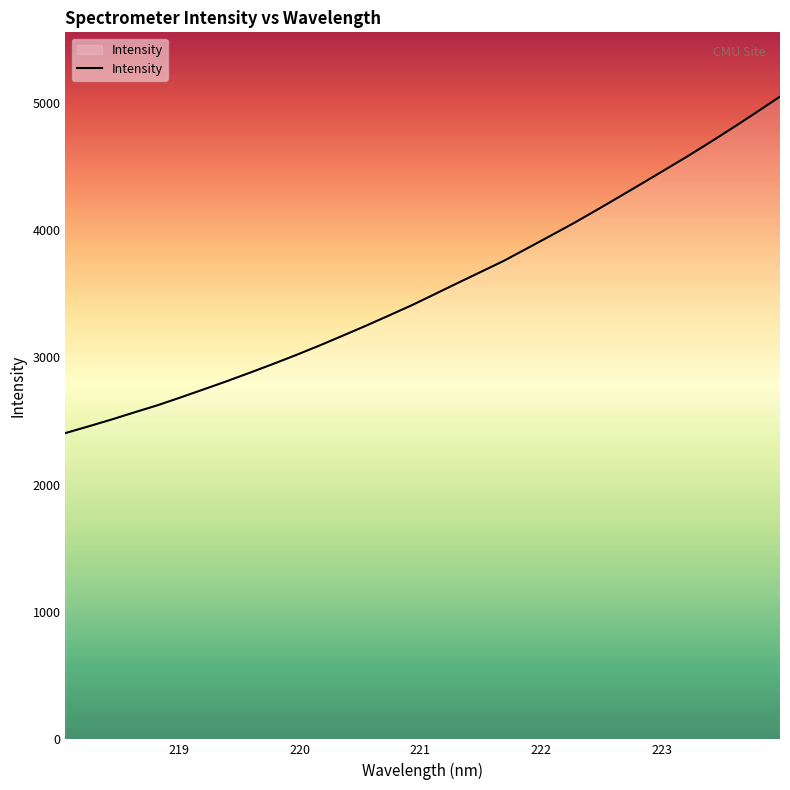

What is the difference between the maximum and minimum values?

2642.1